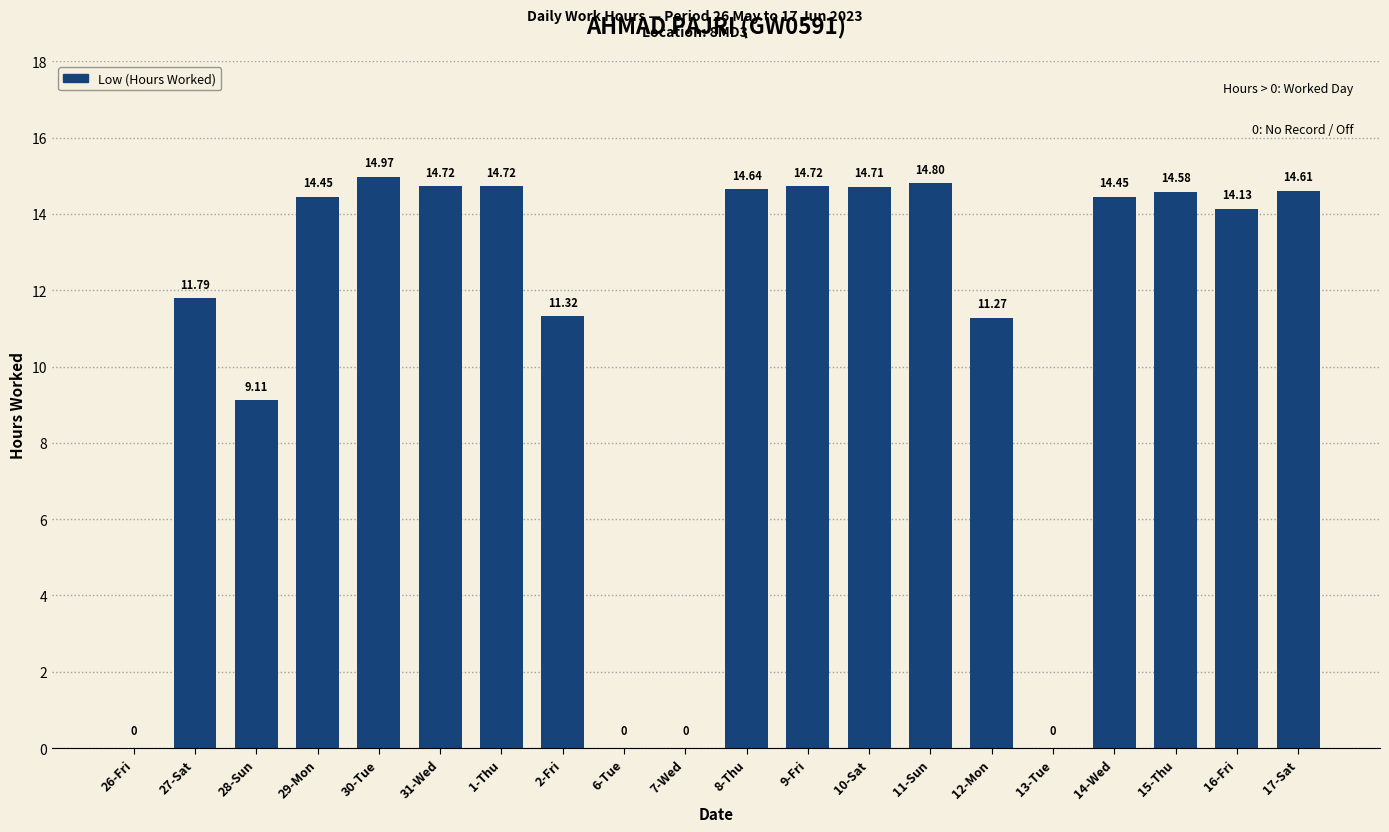

What is the ratio of the value at 16-Fri to the value at 27-Sat?

1.2